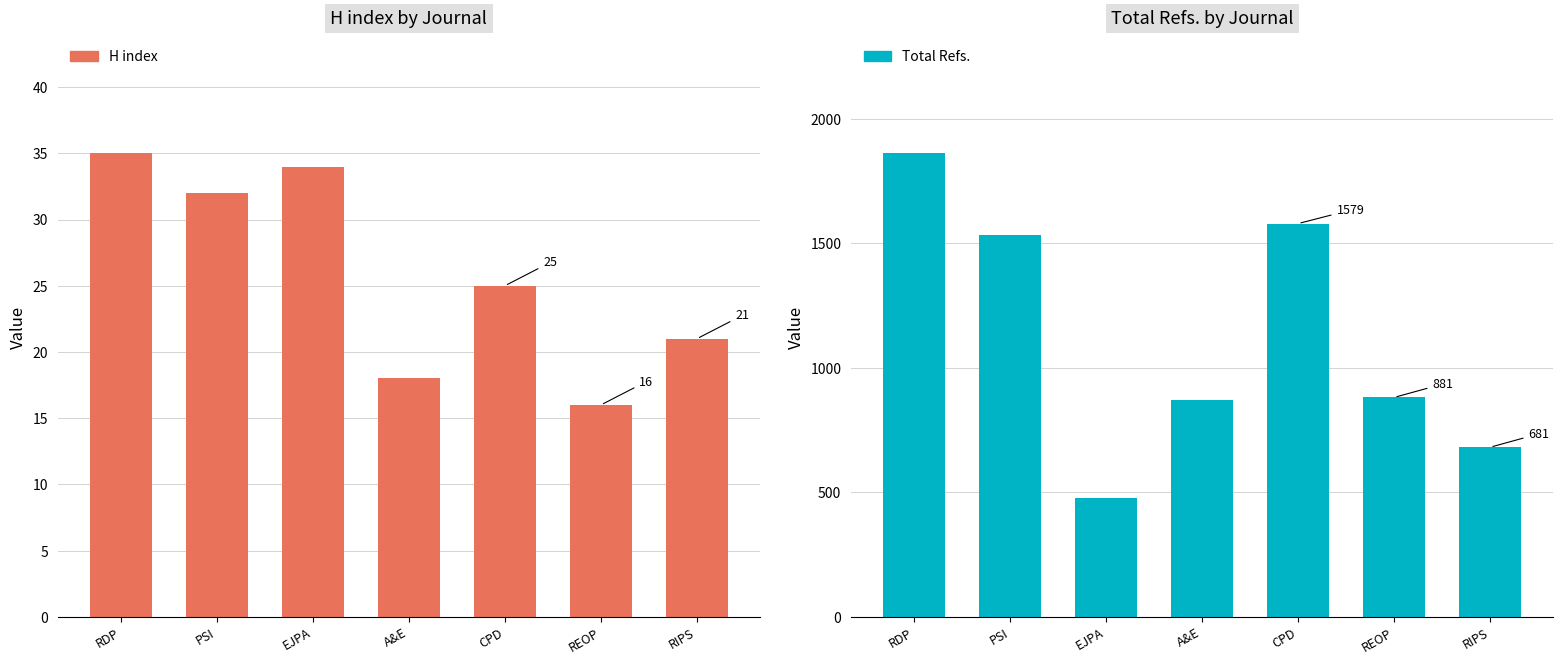

Read the Total Refs. value at PSI.

1534